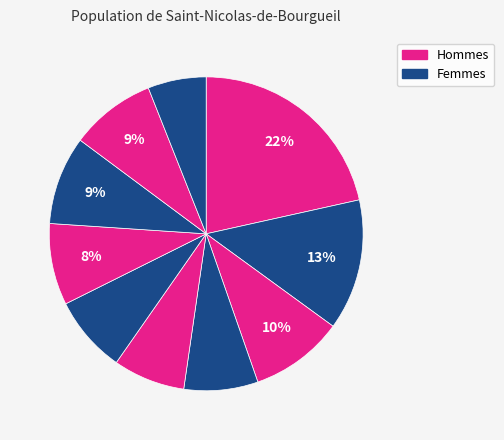

How many slices are in this pie chart?

10